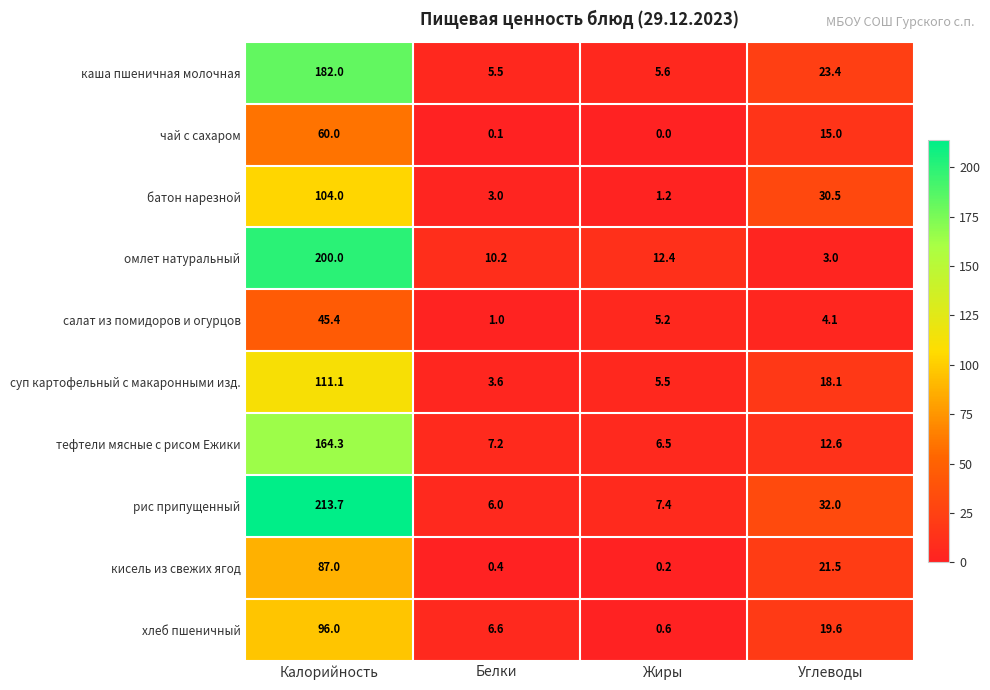

Is it true that суп картофельный с макаронными изд. equals 2.1 at Жиры?

False